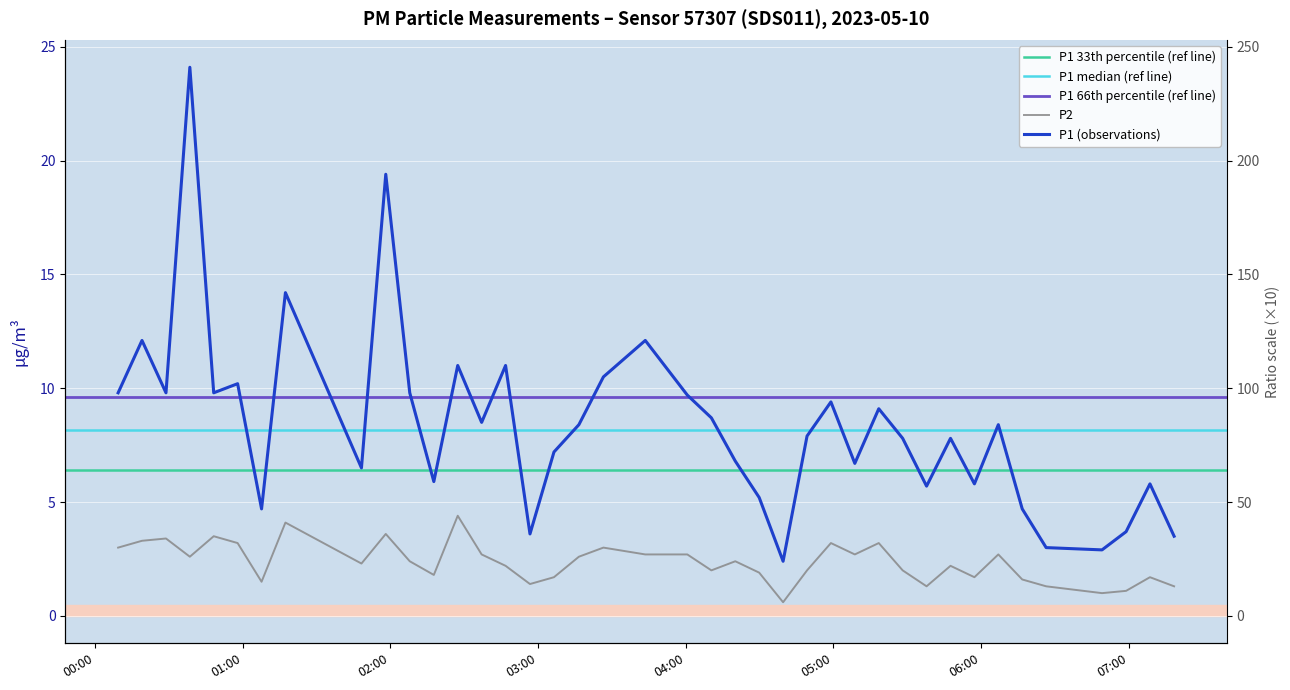

What position from the right is 2023-05-10T04:49:19?

15